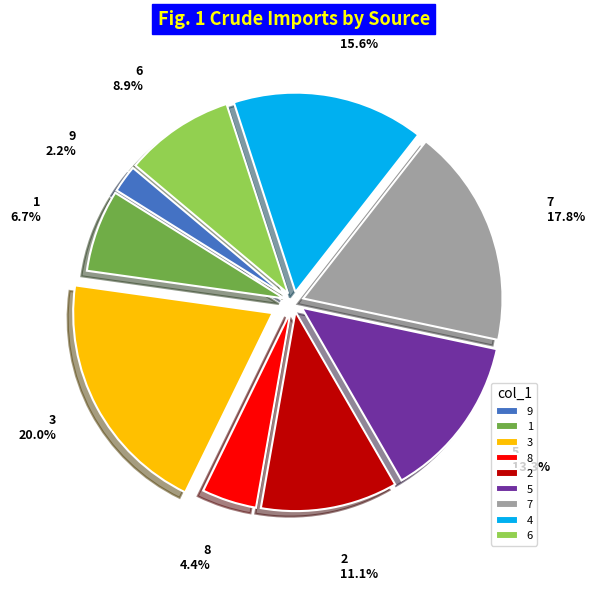

Approximately how many times larger is the value at 7 compared to 6?

2.0